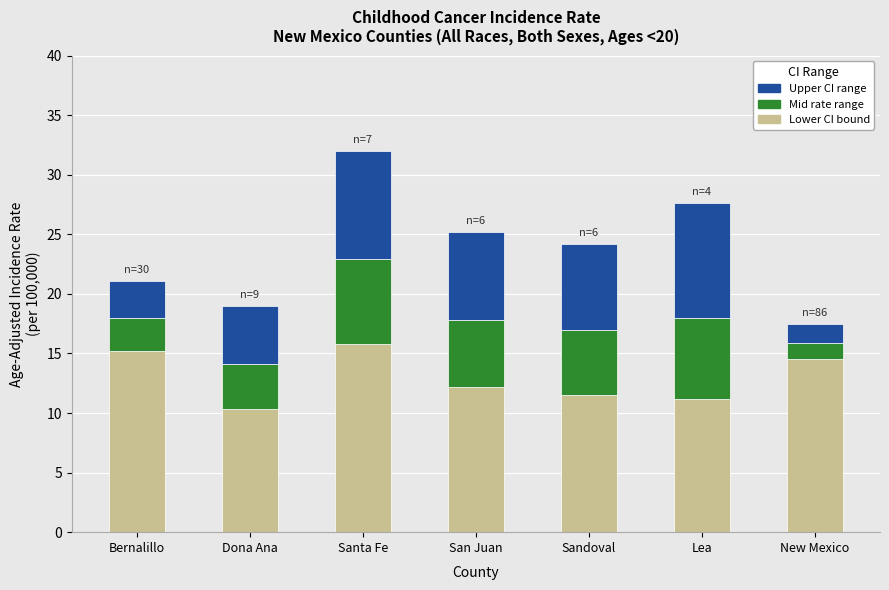

At which category is the sum across all series the highest?

Santa Fe